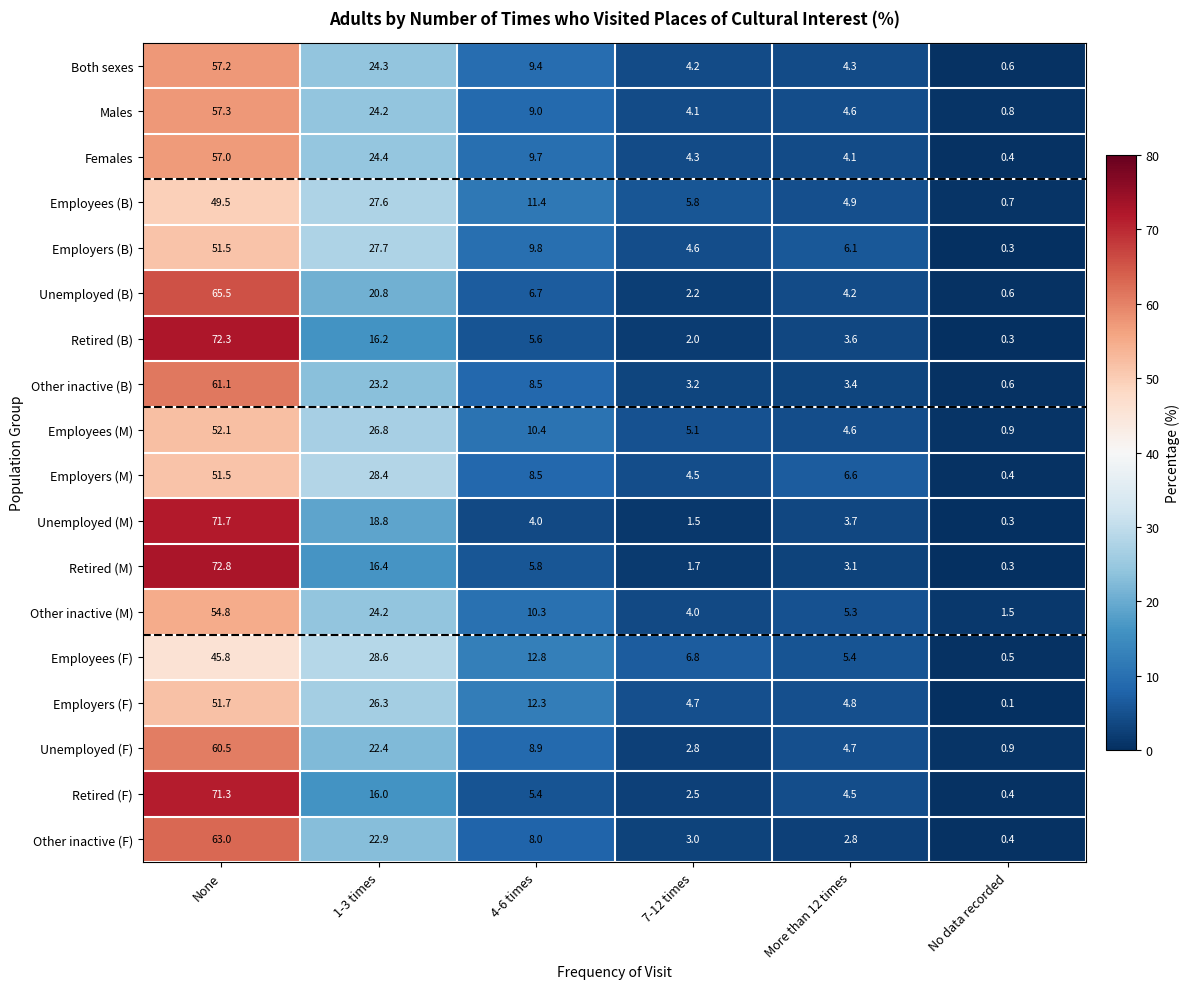

Rank the categories by Employers (F) value from lowest to highest.

No data recorded, 7-12 times, More than 12 times, 4-6 times, 1-3 times, None